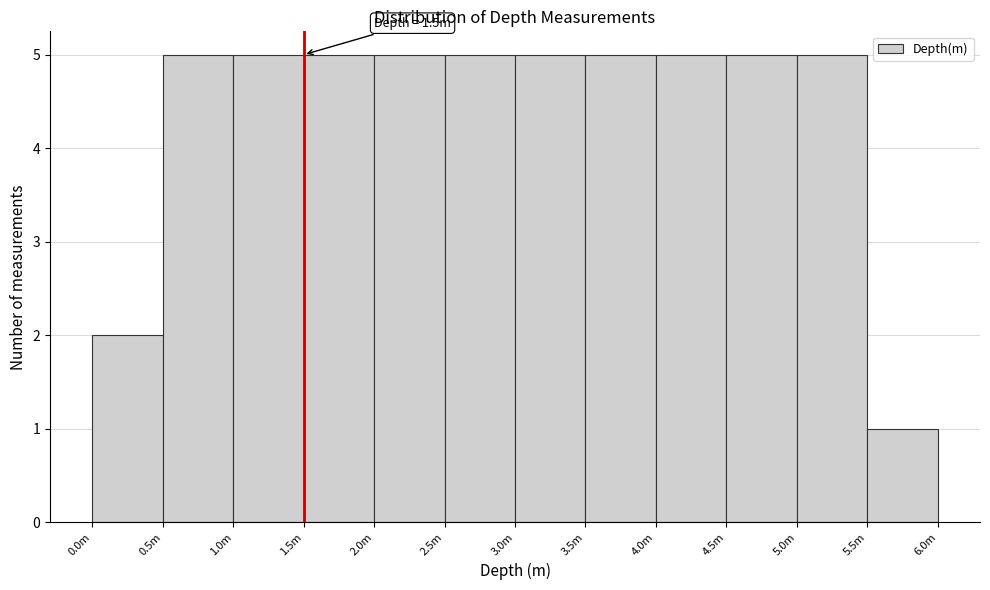

Reading left to right, what are all the values shown in this chart?

2	5	5	5	5	5	5	5	5	5	5	1